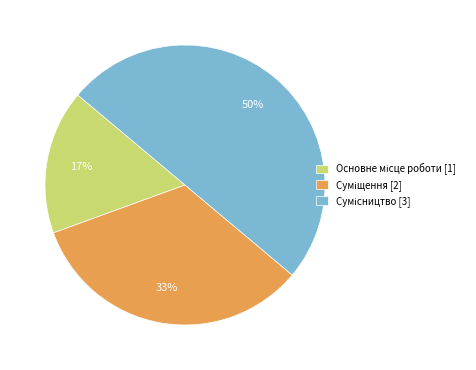

How many slices are in this pie chart?

3